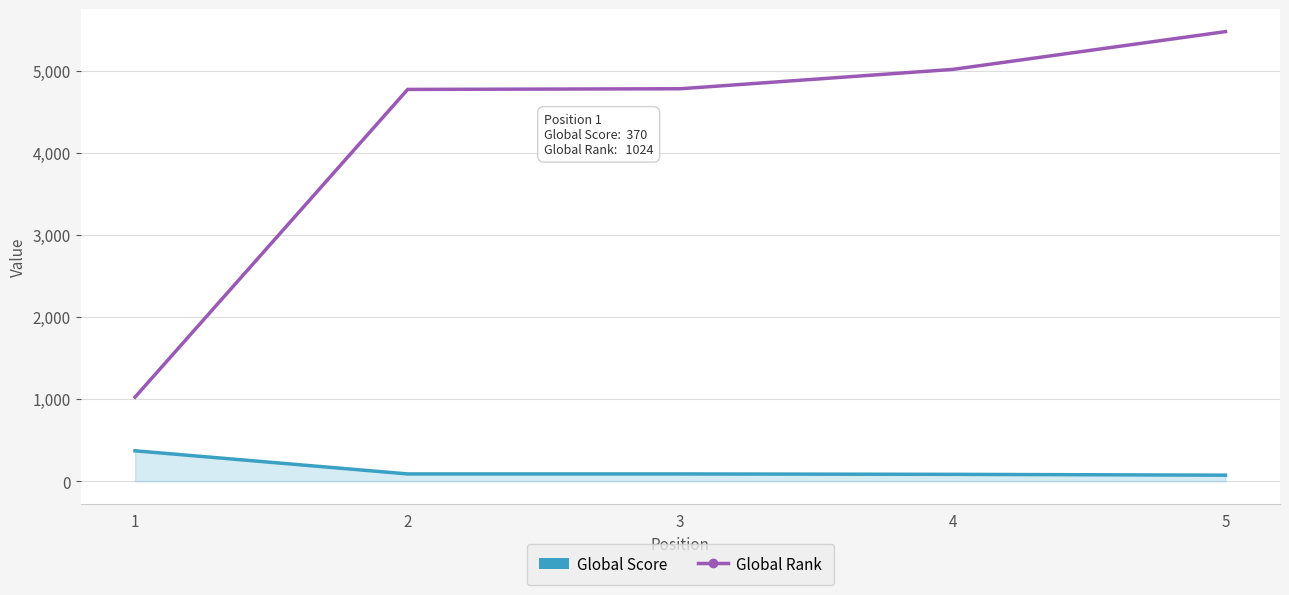

What is the sum of the Global Rank values at 3 and 5?

10258